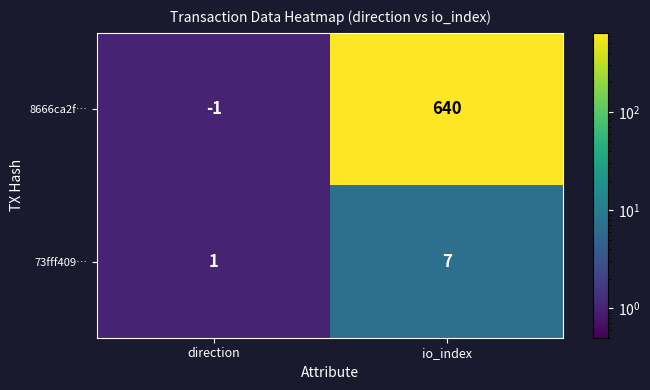

What is the greatest value displayed?

640